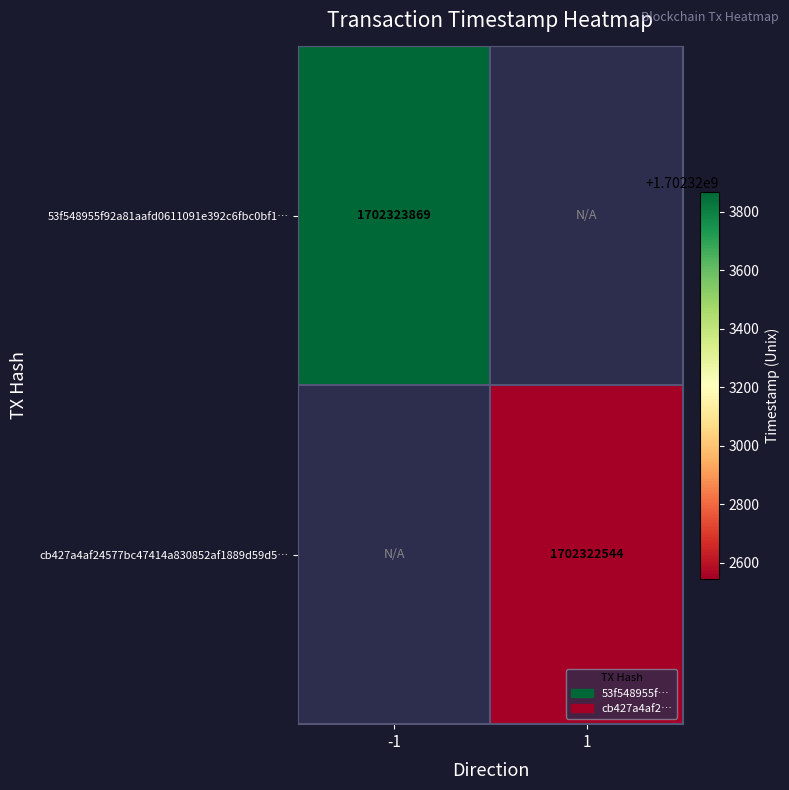

What is the approximate value of cb427a4af24577bc47414a830852af1889d59d5 at 1, to the nearest 100?

1702322500